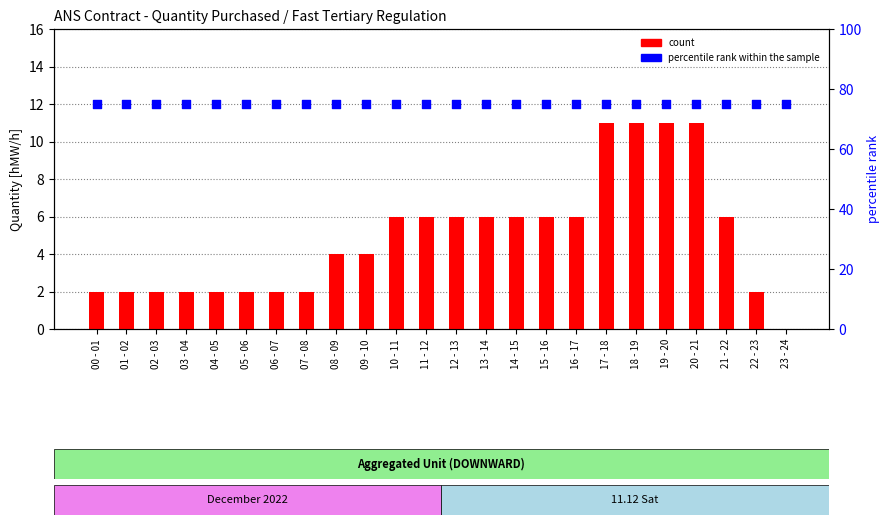

Which series has the largest total across all categories?

percentile rank within the sample